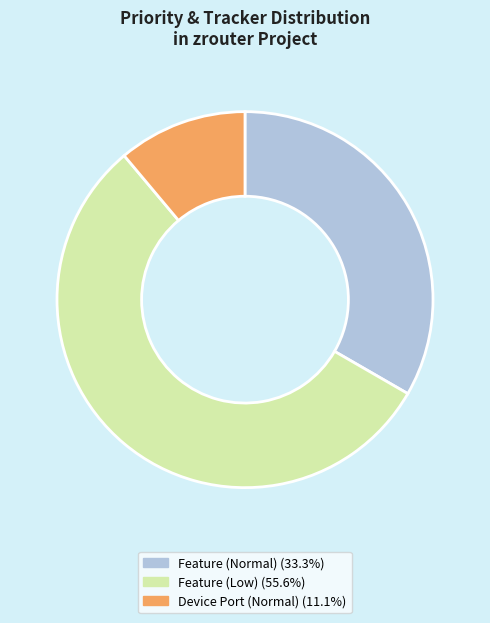

Is there a majority slice in this chart?

Yes